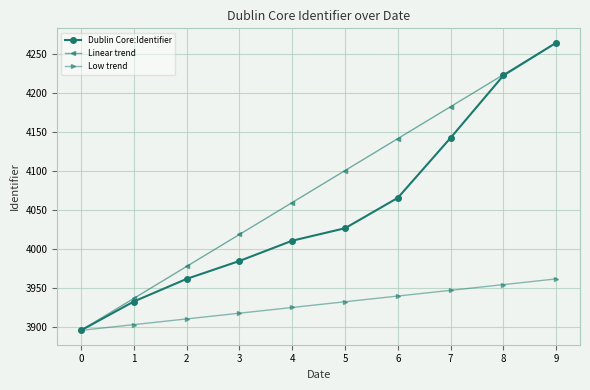

Between 5 and 8, which series saw the biggest shift?

Dublin Core:Identifier